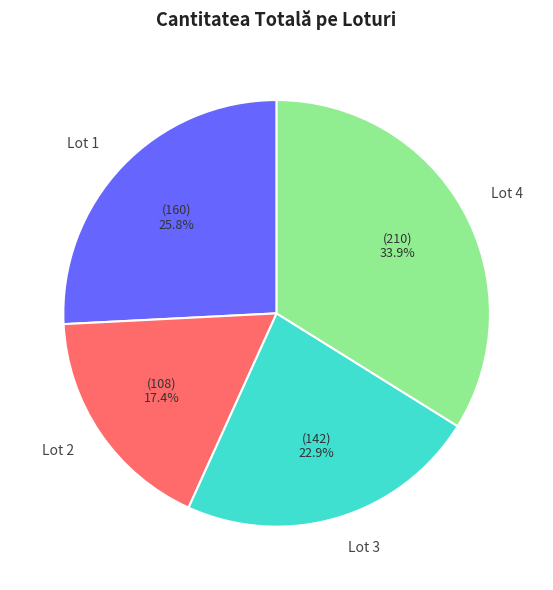

What is the smallest slice in the pie chart?

Lot 2